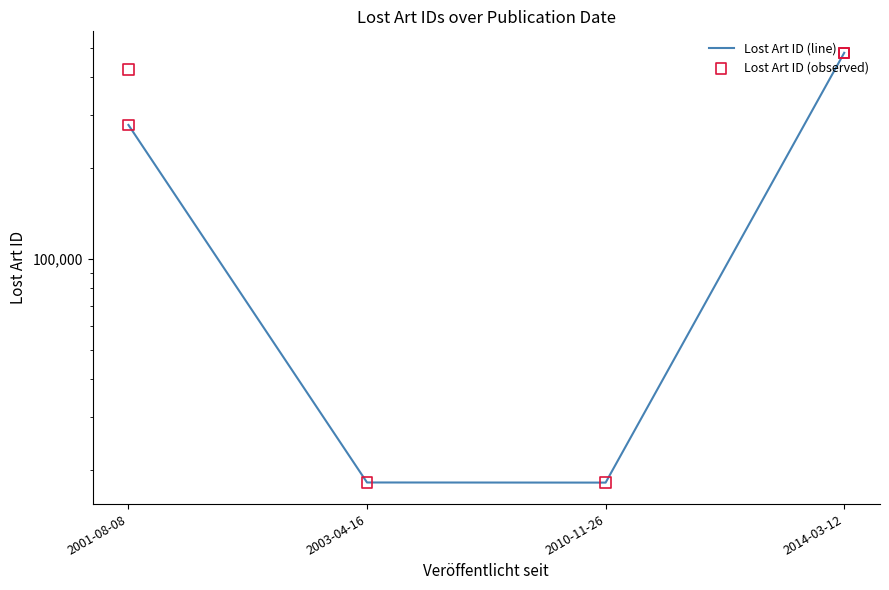

Between 2001-08-08 and 2001-08-08, which is larger?

2001-08-08